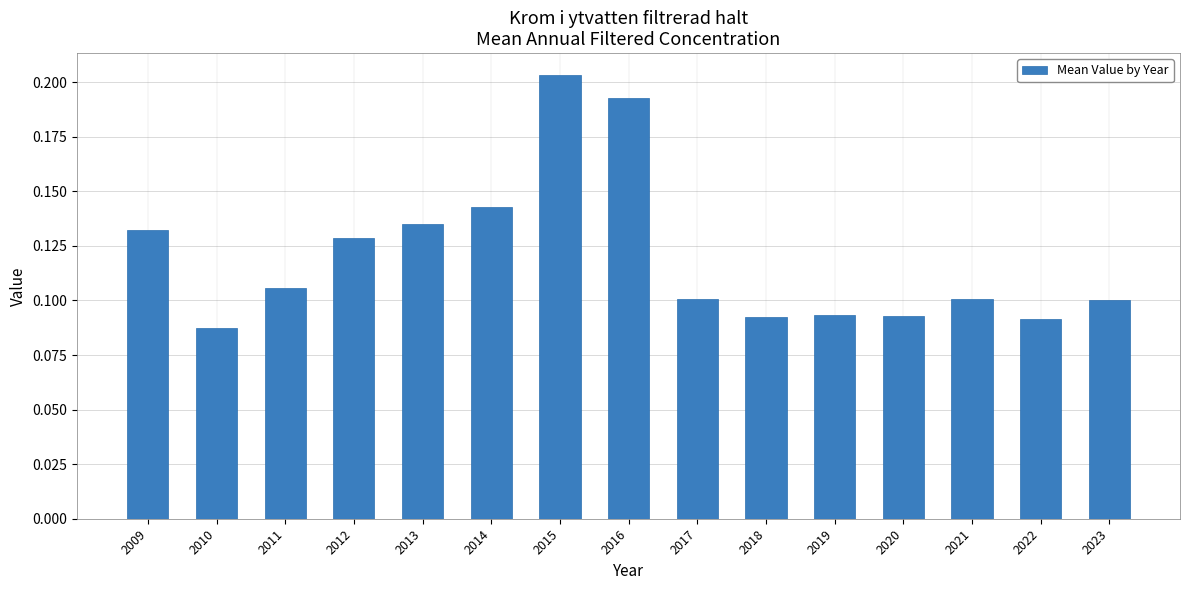

True or false: the data shows 0.0 at 2023.

False